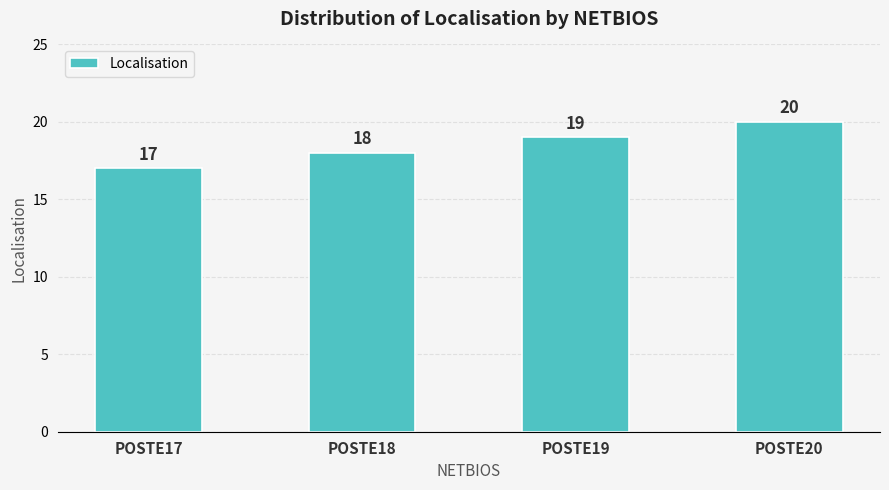

Rank the categories by value from lowest to highest.

POSTE17, POSTE18, POSTE19, POSTE20